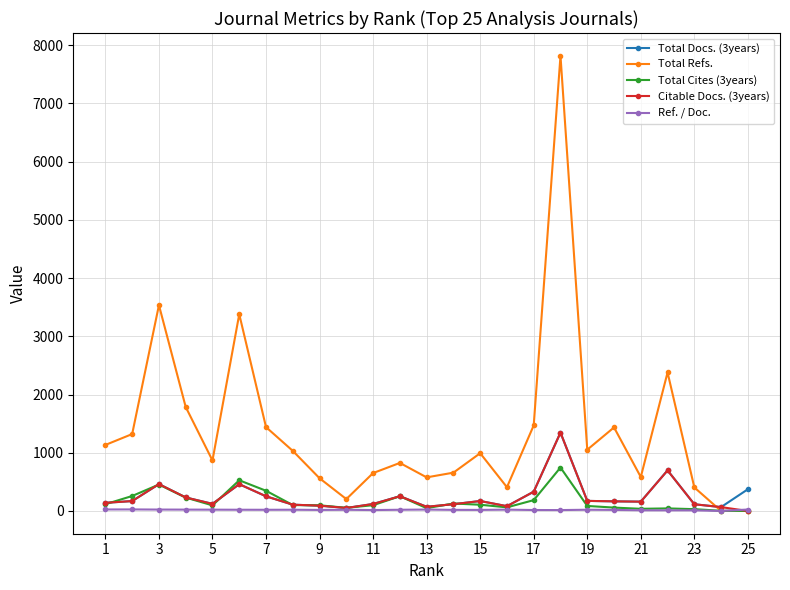

Which series has the largest range (max minus min)?

Total Refs.